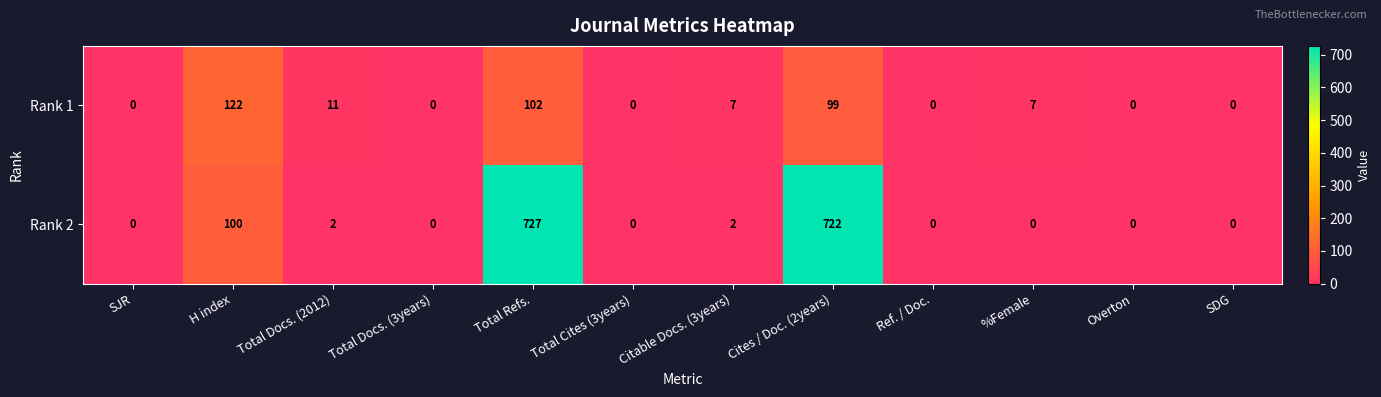

Which series changed the most between %Female and Overton?

Rank 1